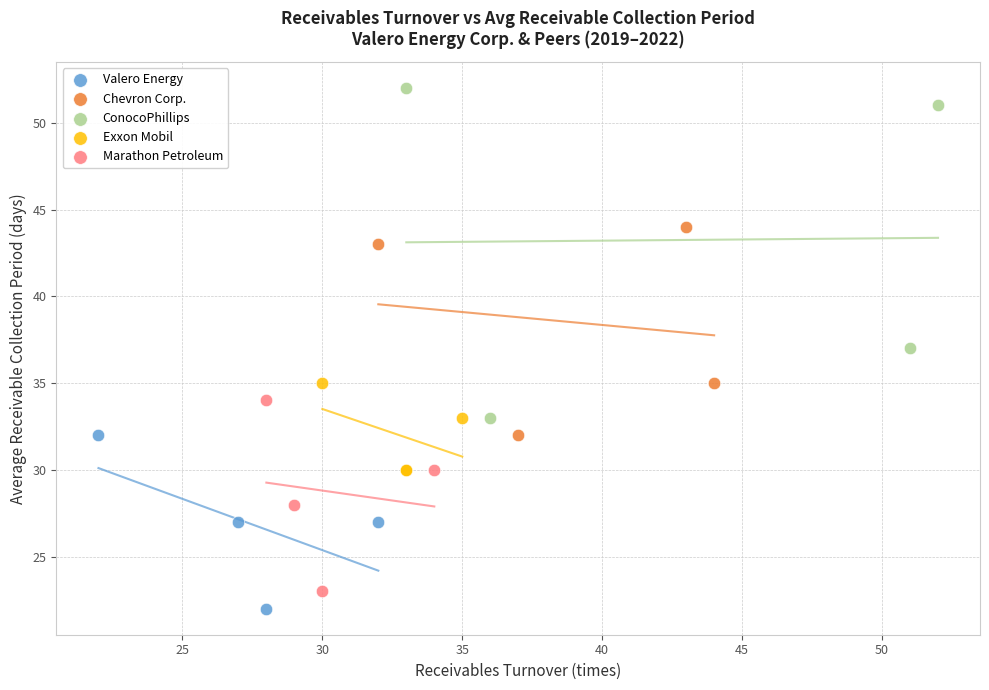

Which series has the largest Y range (max minus min)?

ConocoPhillips